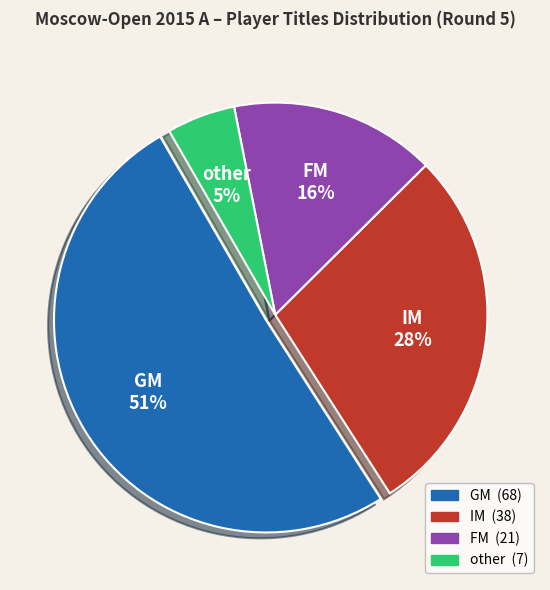

What percentage is the GM slice, to the nearest percent?

51%